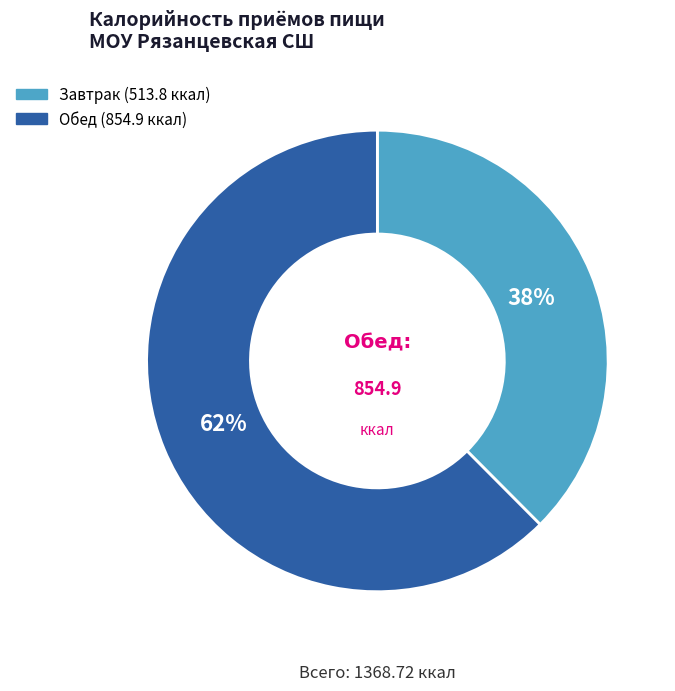

What percentage is the Завтрак slice, to the nearest percent?

38%